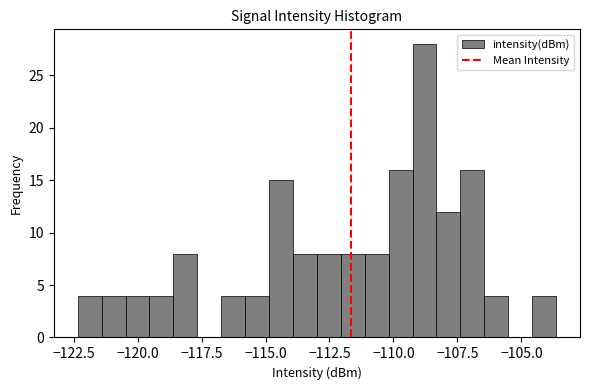

Read against the x-axis, roughly where is the centre of the tallest bar?

-109.0